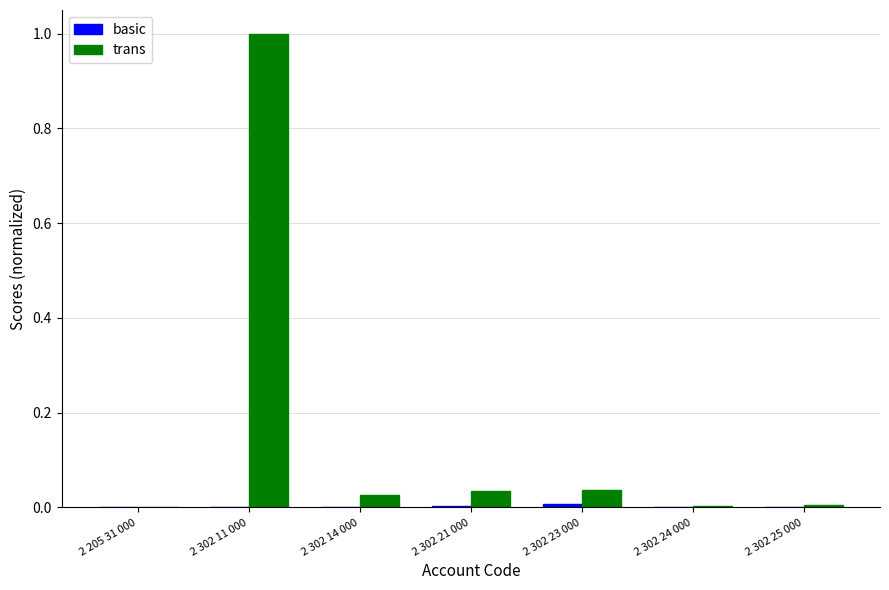

Which series changed the most between 2 302 11 000 and 2 302 14 000?

trans